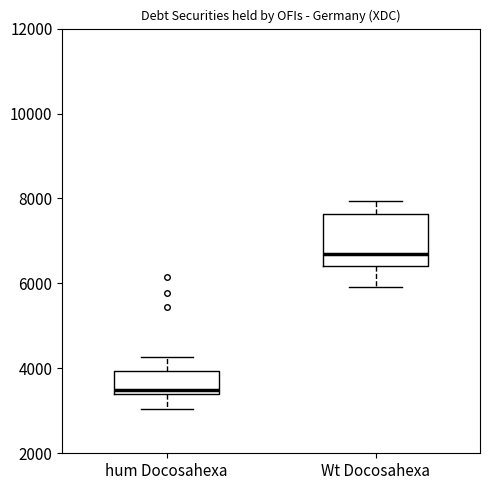

Reading left to right, read every box against the y-axis: the position of its median line, the range the box covers, and the ends of its whiskers. The values are not printed on the chart, so give them approximately, as read against the axis.

hum Docosahexa: median 3600, box 3400 to 4000, whiskers 3000 to 4200
Wt Docosahexa: median 6600, box 6400 to 7600, whiskers 6000 to 8000